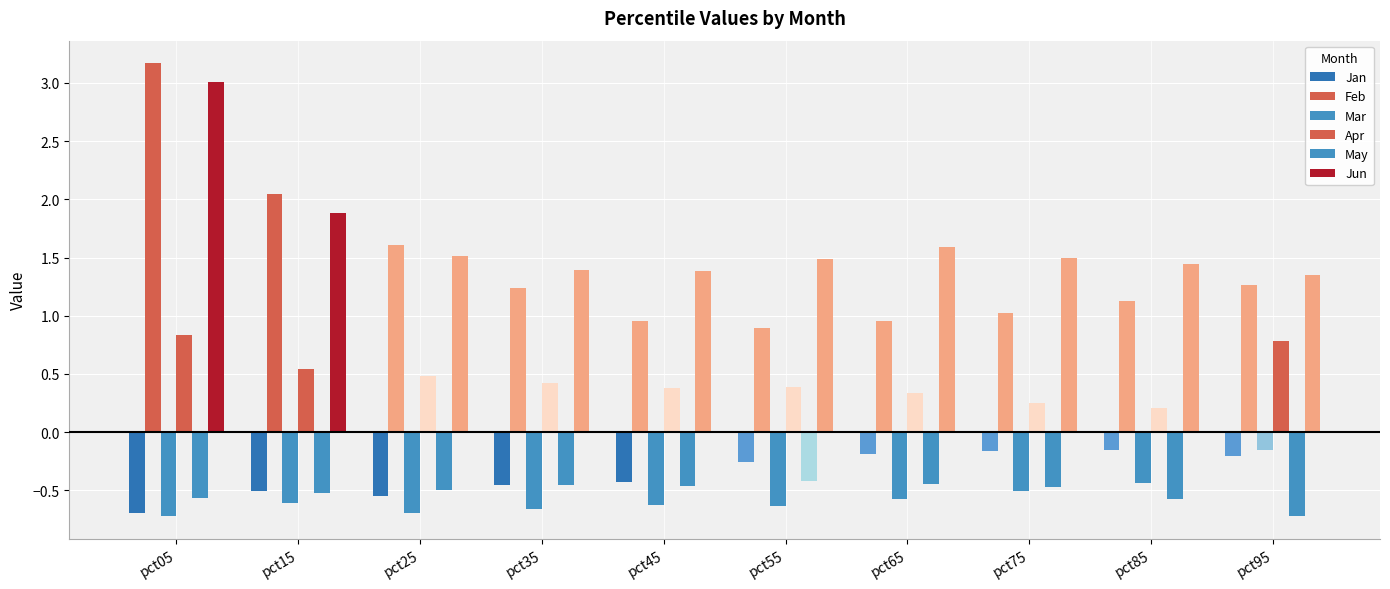

How many groups of bars are there?

10